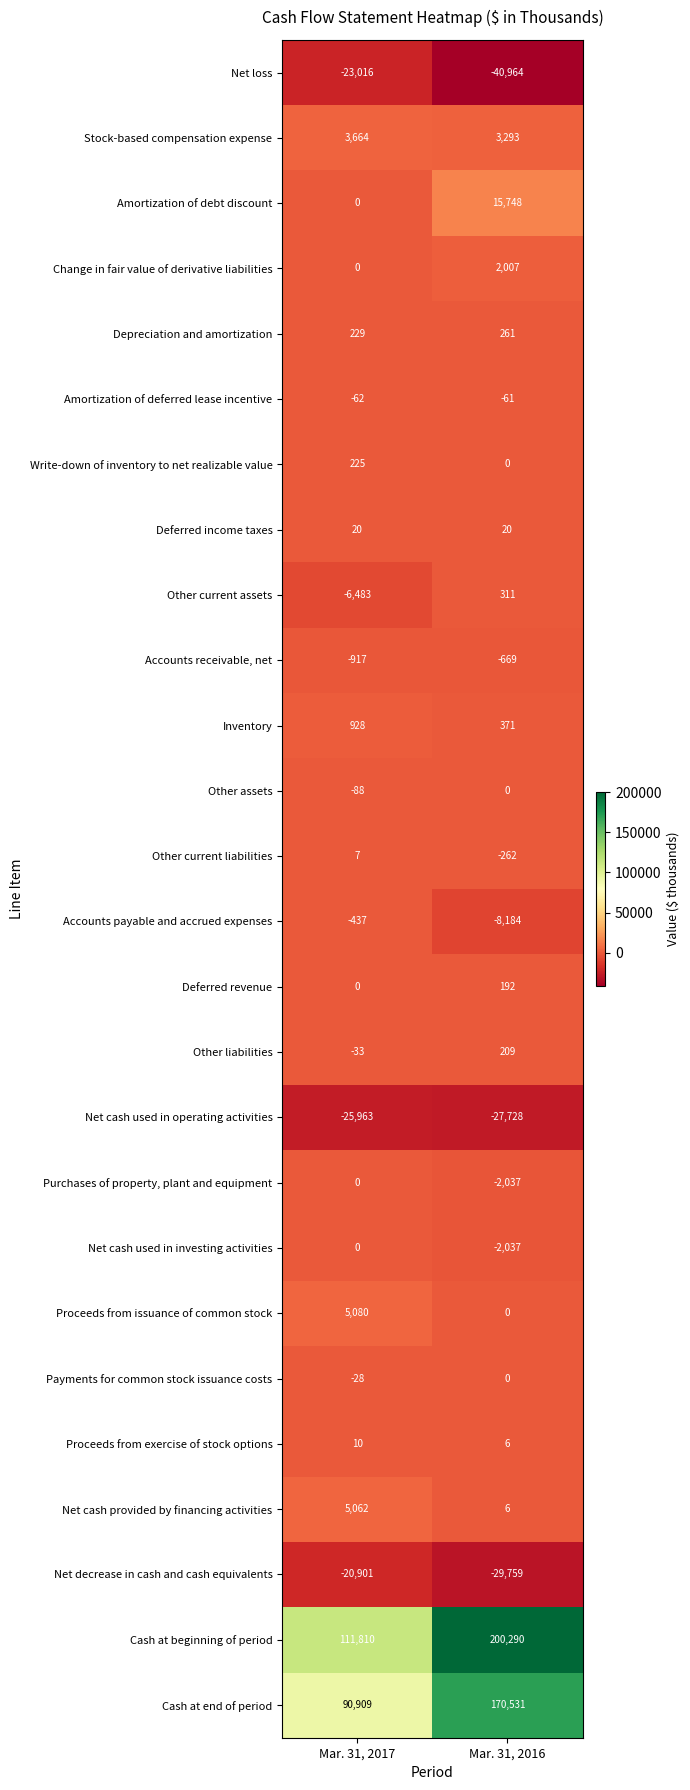

Which category has the highest value across all series?

Mar. 31, 2016